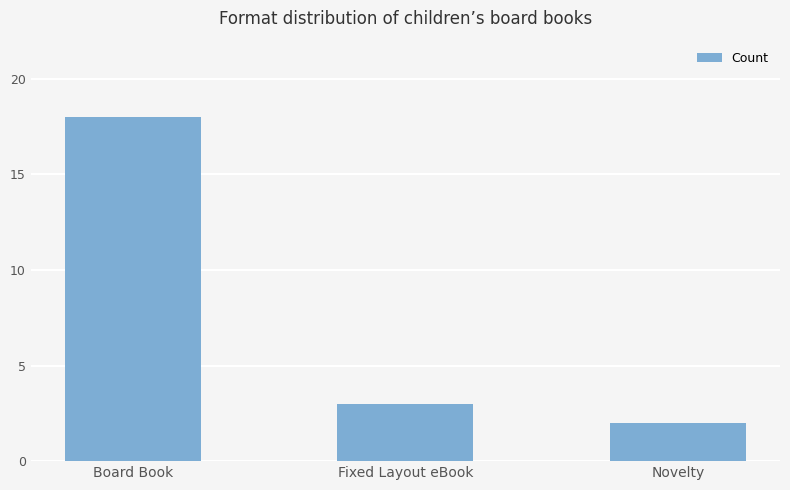

How many bars are there in total?

3